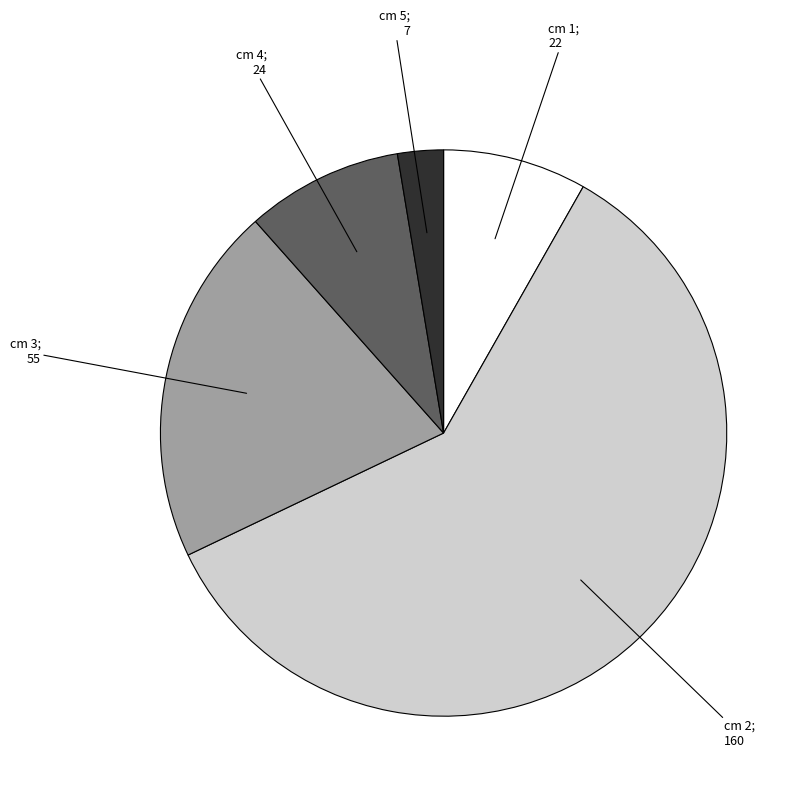

Is there a majority slice in this chart?

Yes